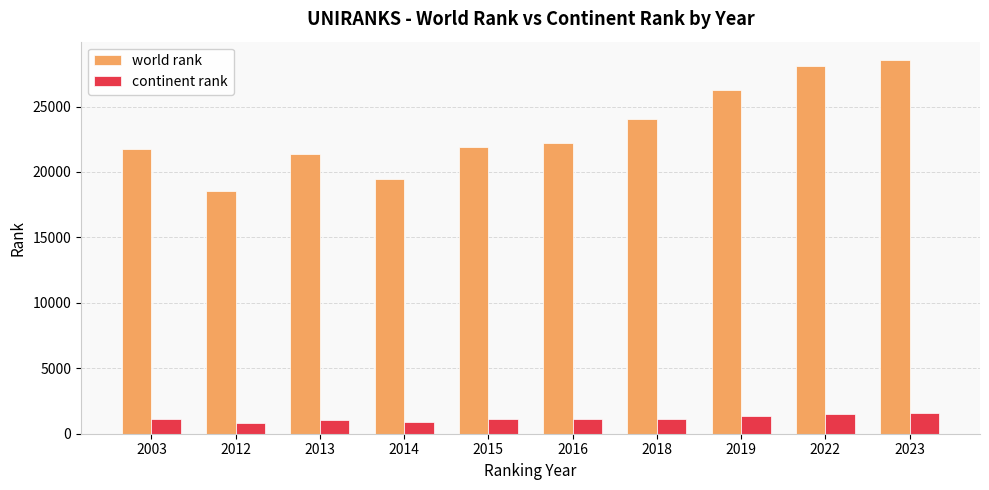

Which series has the largest range (max minus min)?

world rank